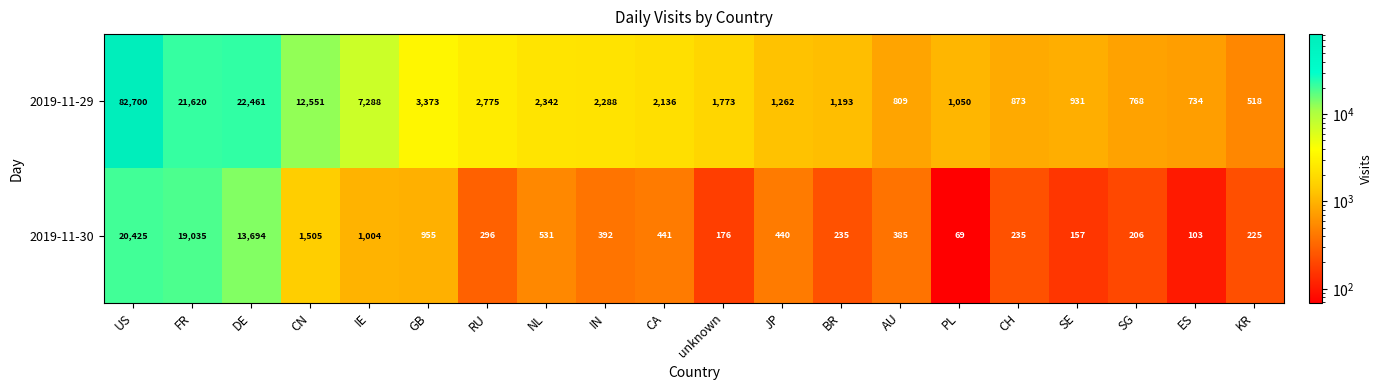

What is the minimum value shown in the chart?

69